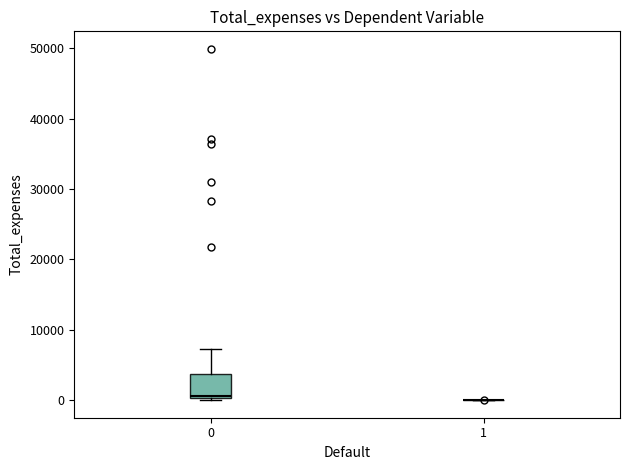

Comparing the boxes themselves (not the whiskers), which one is the tallest?

0